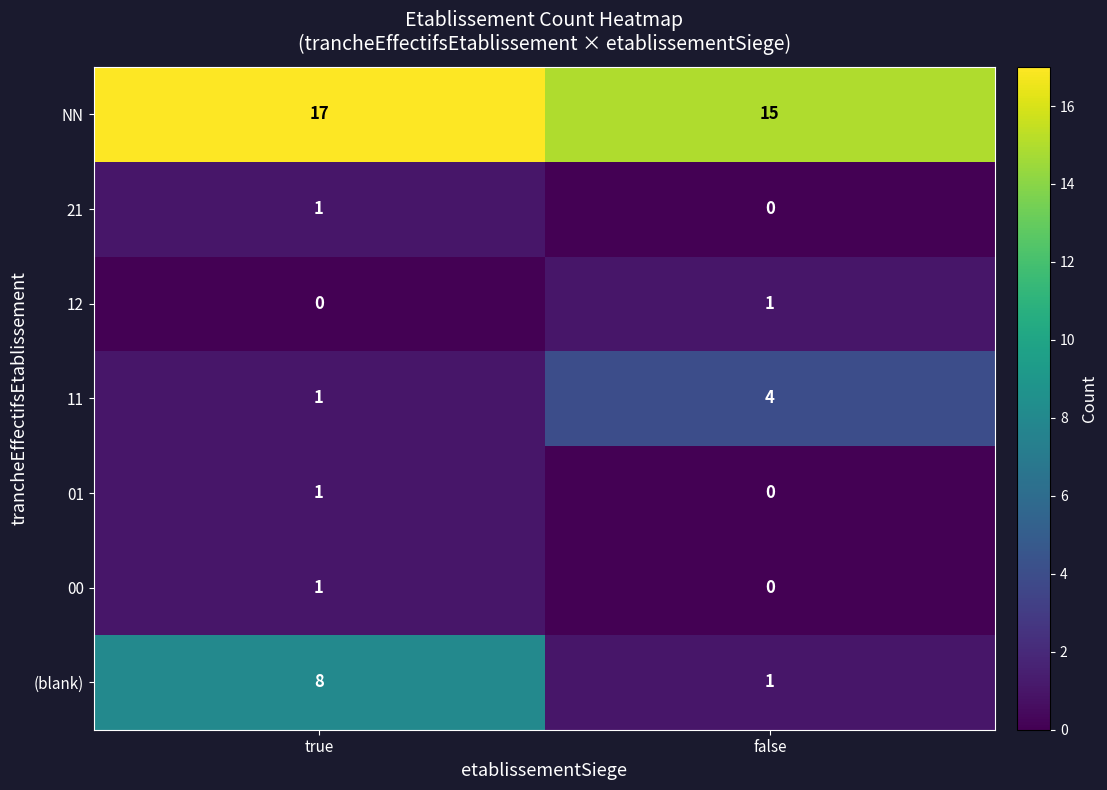

Is it true that NN equals 15 at false?

True